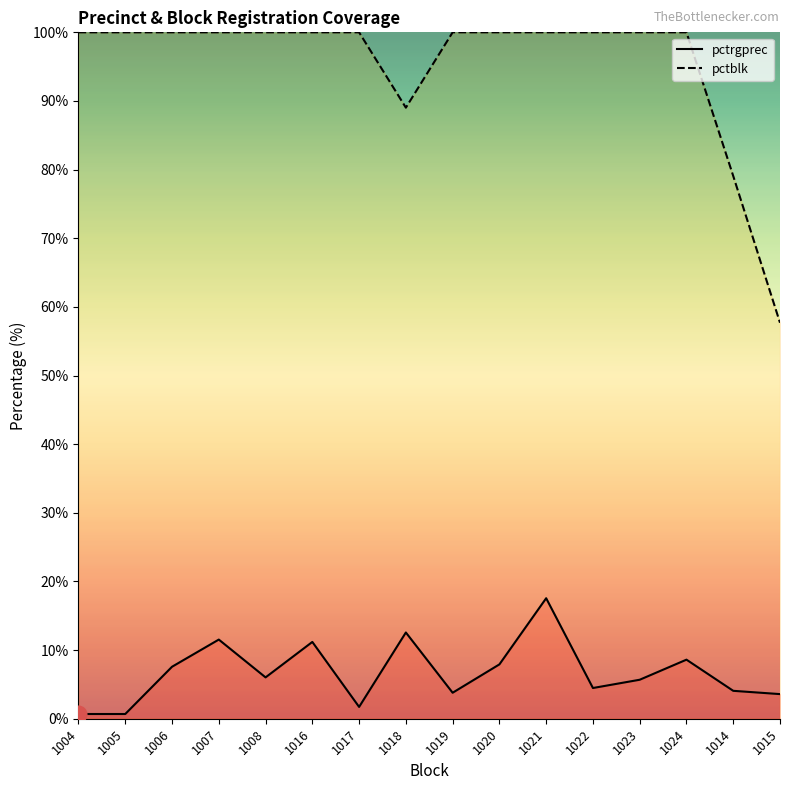

What is the average value of the pctrgprec series?

6.7